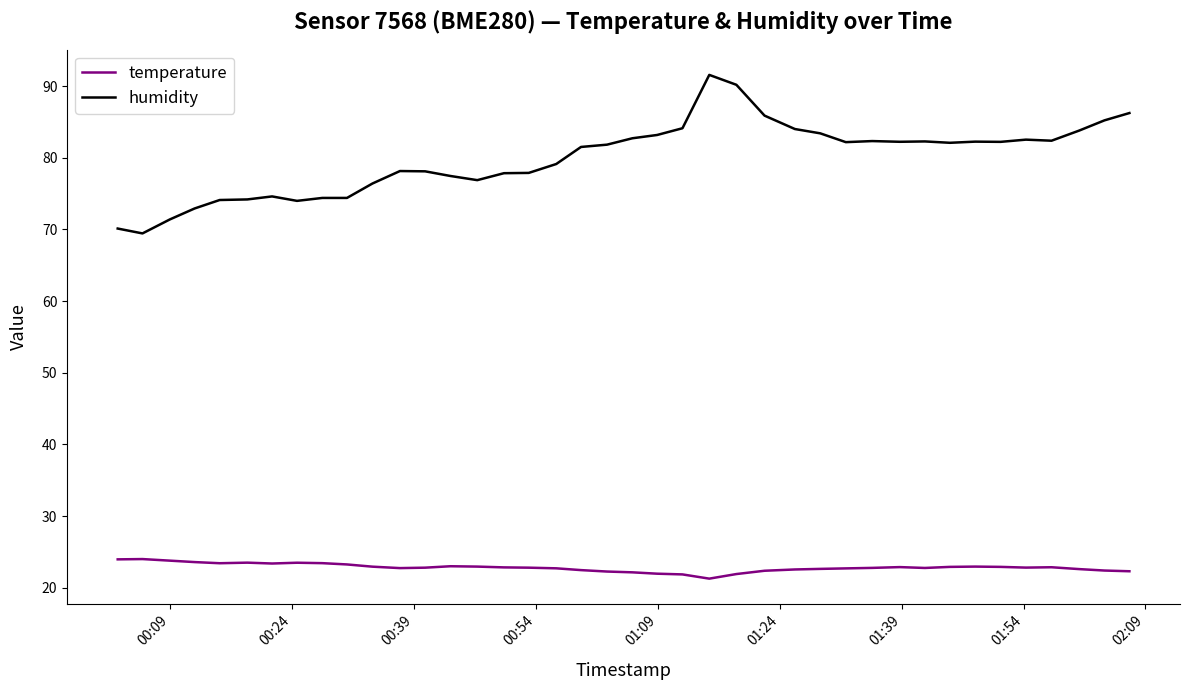

Rank the series by their average value, from highest to lowest.

humidity, temperature